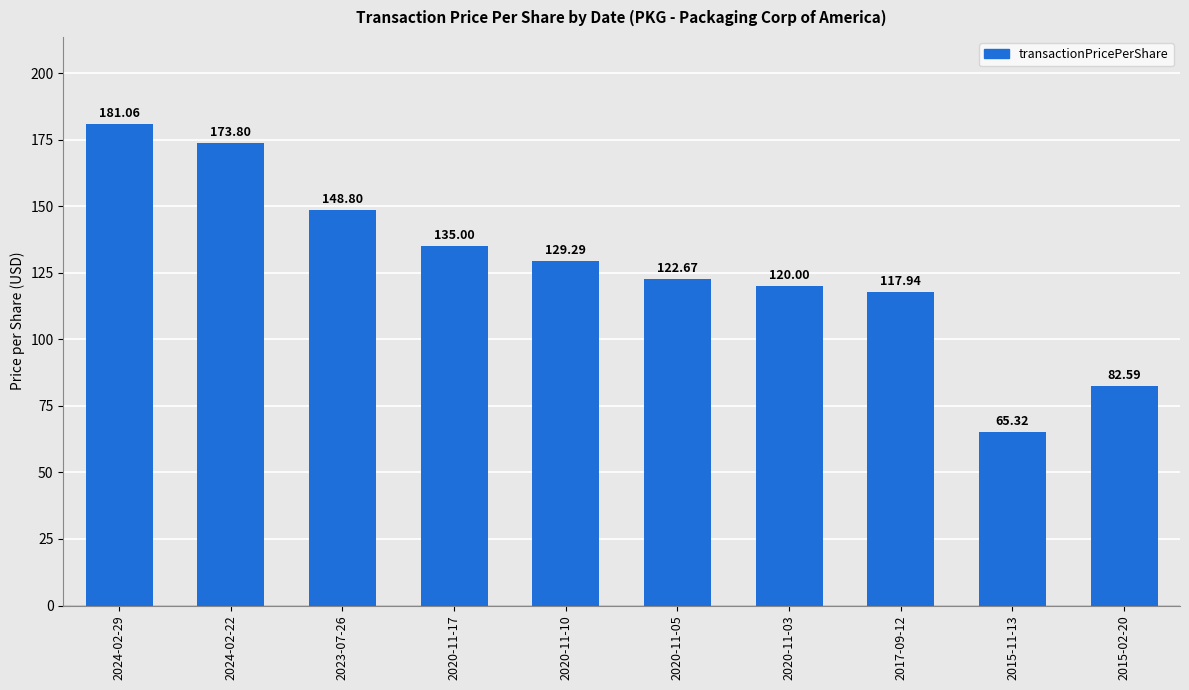

Reading left to right, extract all data points from this chart.

181.1	173.8	148.8	135.0	129.3	122.7	120.0	117.9	65.3	82.6